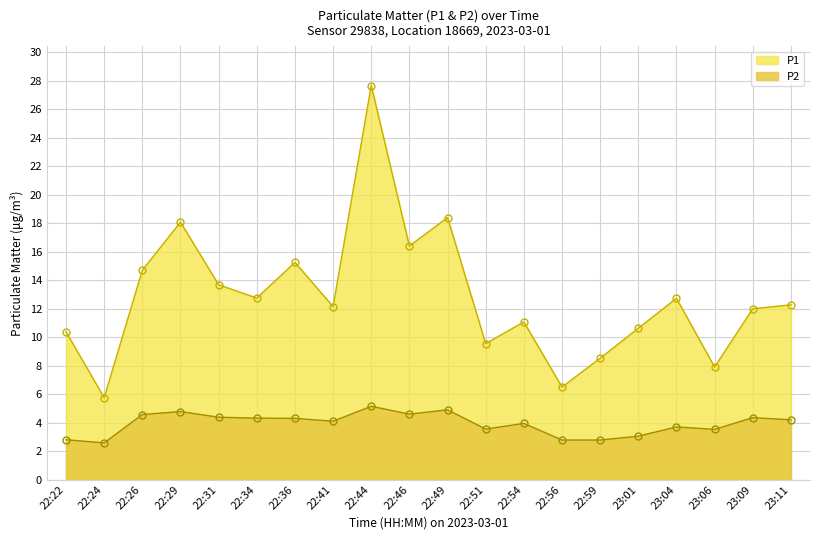

At how many categories does at least one series exceed 13?

7